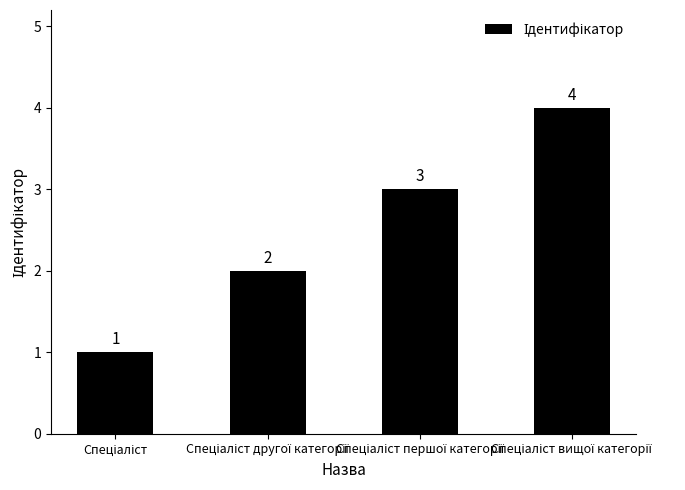

What is the sum of all values?

10